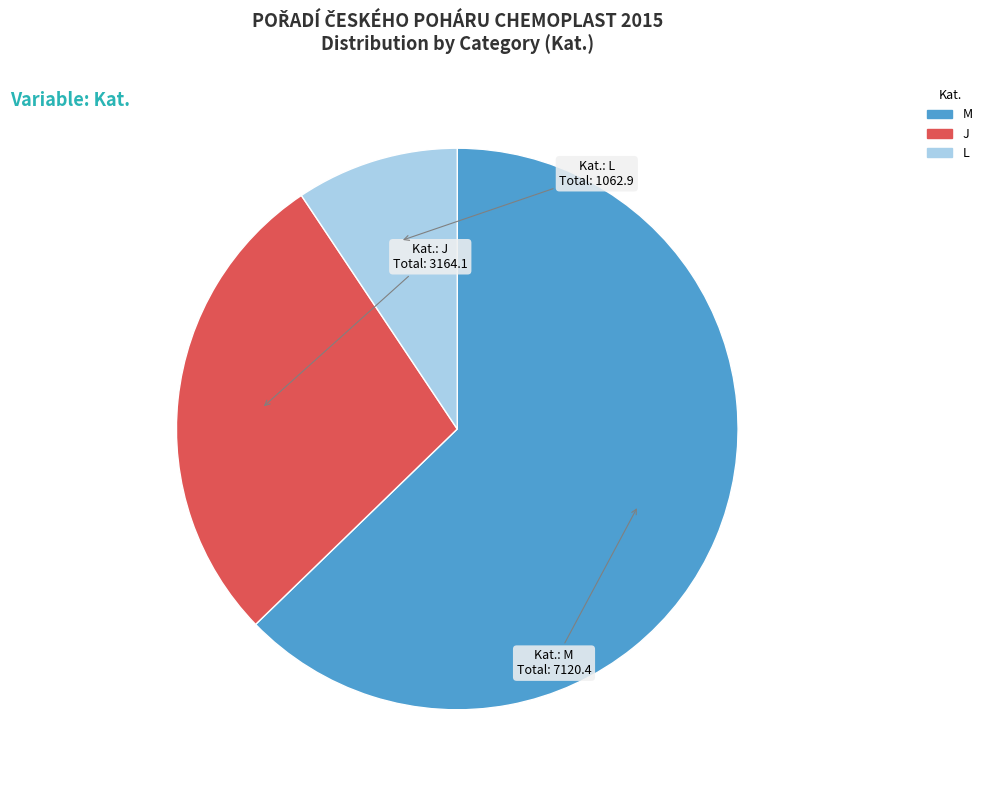

Does J account for over 50% of the chart?

No